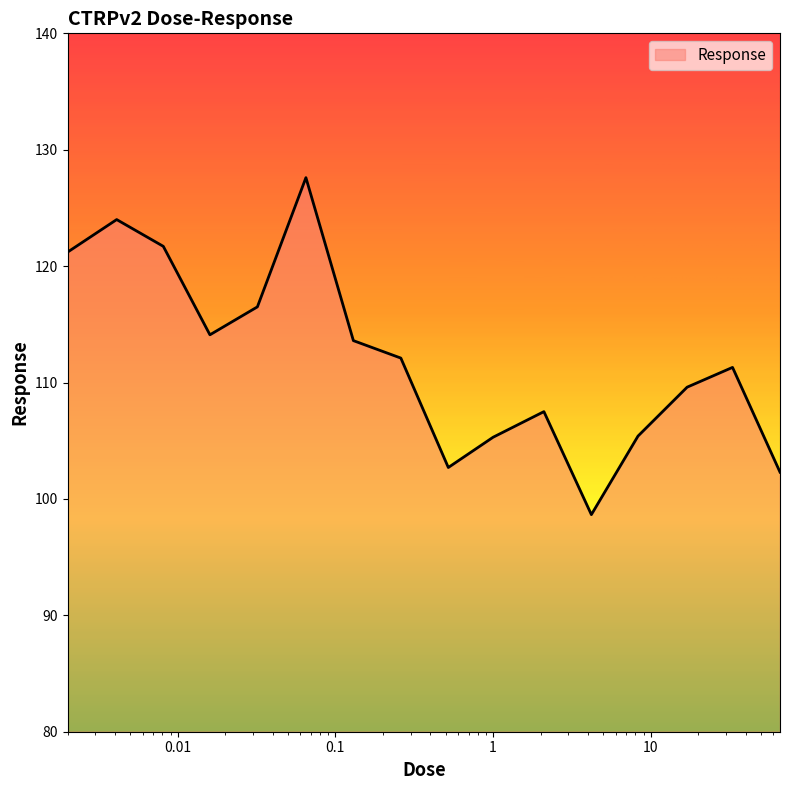

What is the minimum value shown in the chart?

98.7